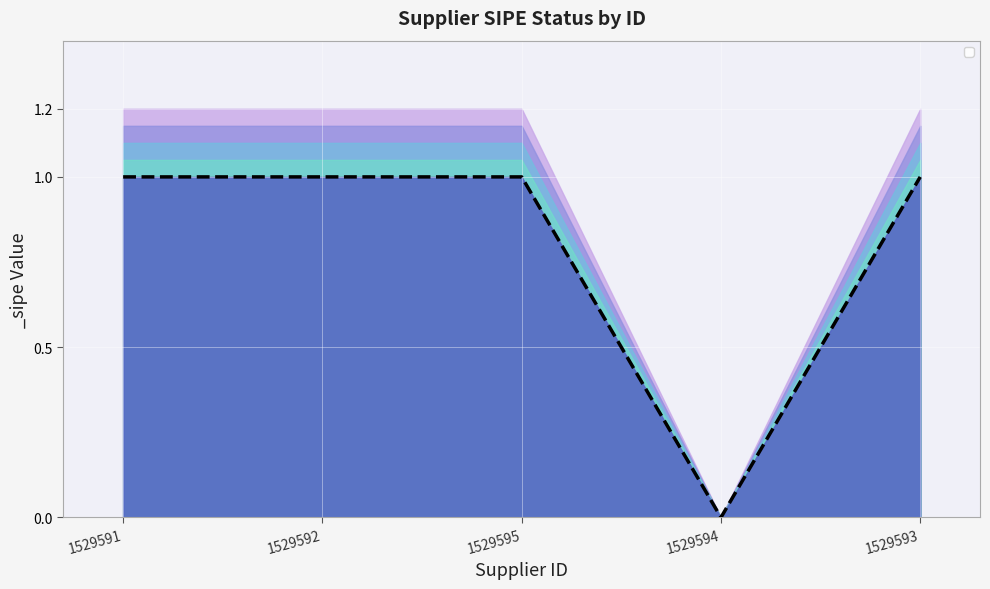

Count the number of data series in this chart.

1